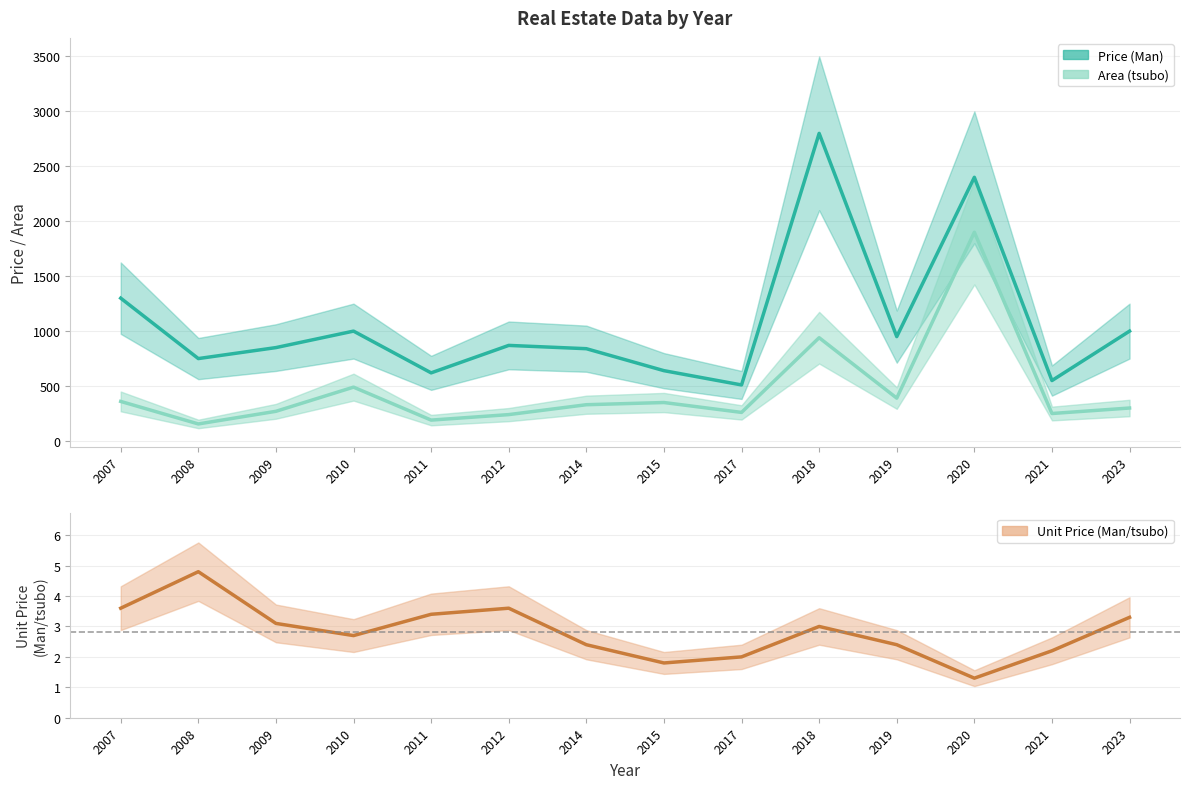

True or false: Unit Price (Man/tsubo) and Area (tsubo) intersect in this chart.

False